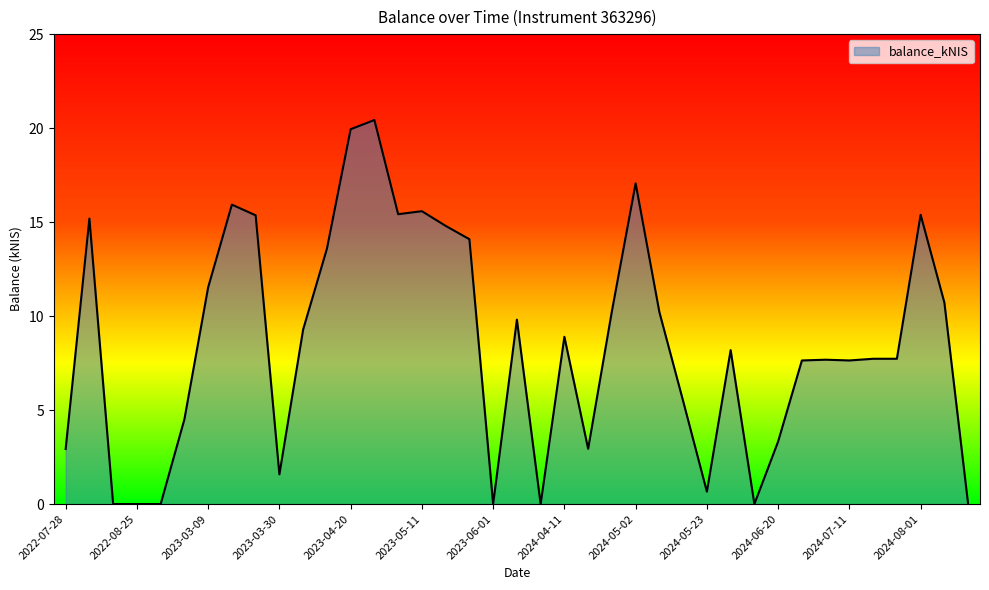

What is the difference between the maximum and minimum values?

20.4